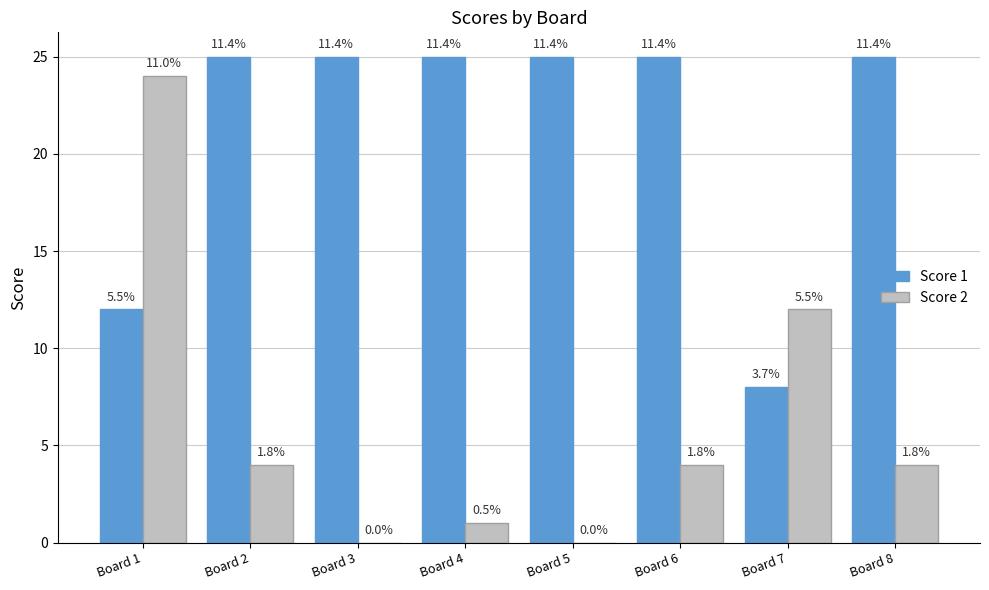

What are all the series names shown in the legend?

Score 1, Score 2